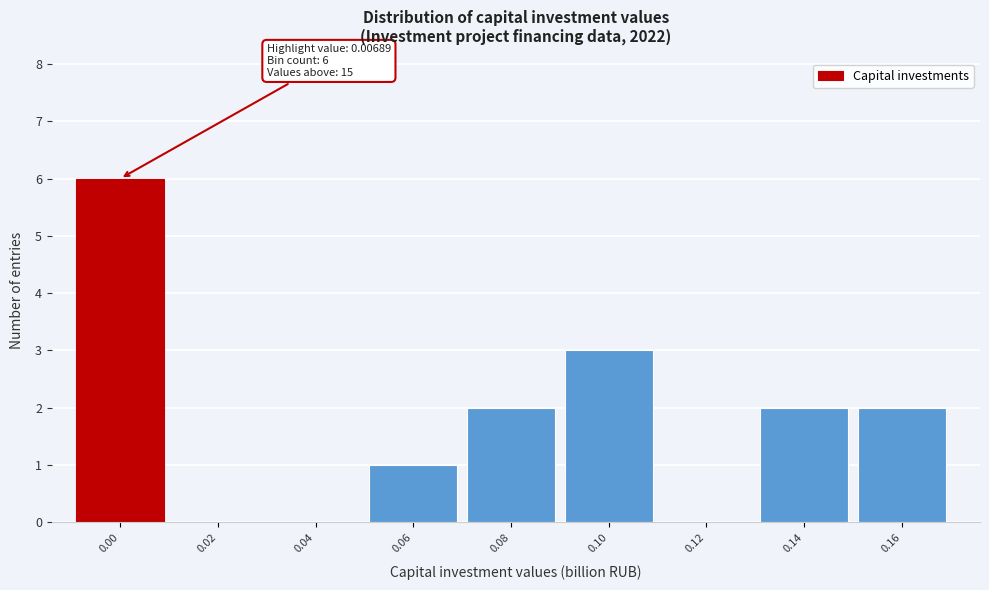

The value at 0.08 is 1. True or false?

False